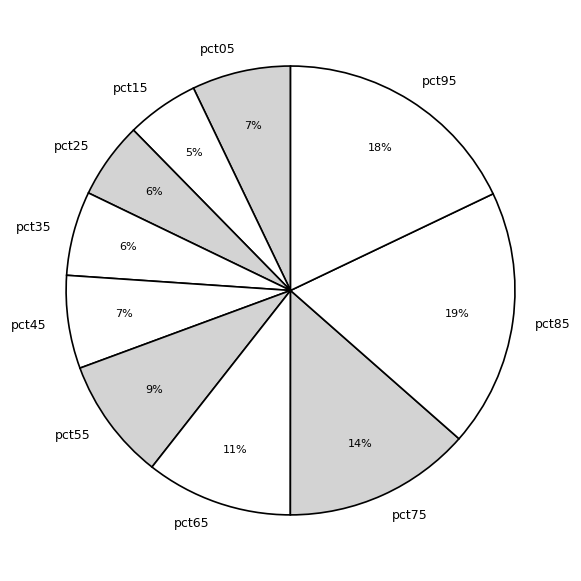

Combined, do pct05 and pct15 account for over 50%?

No